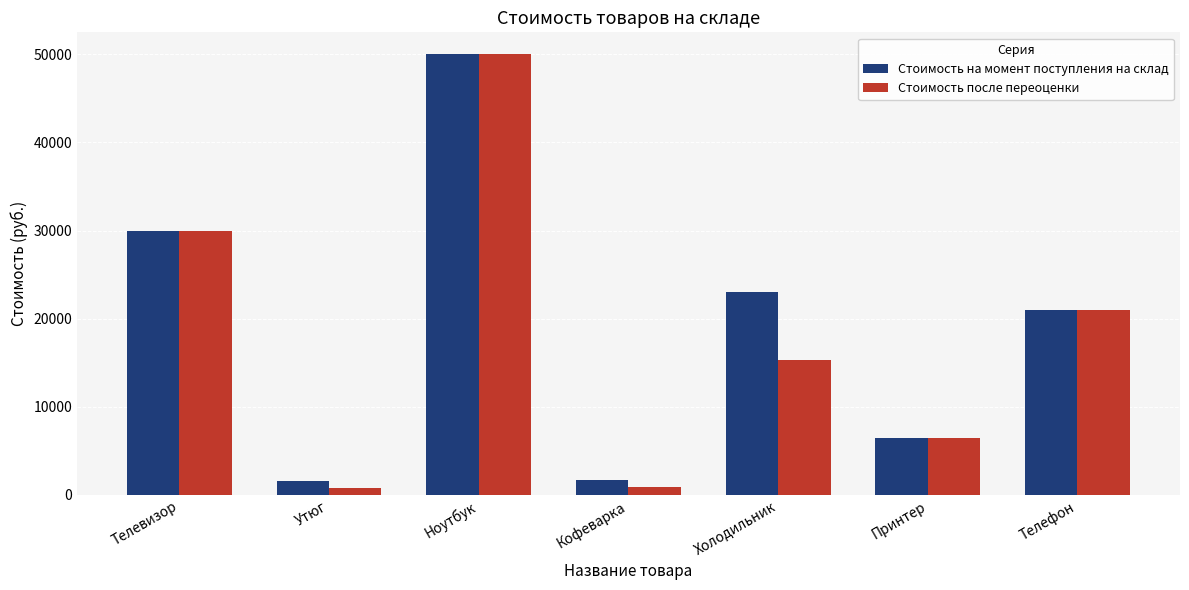

Which series has the largest range (max minus min)?

Стоимость после переоценки